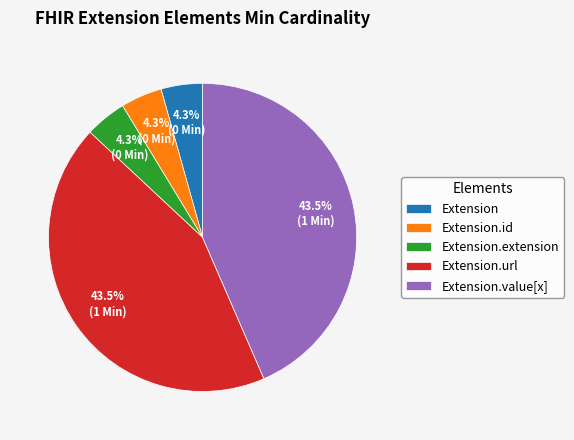

How many slices are in this pie chart?

5